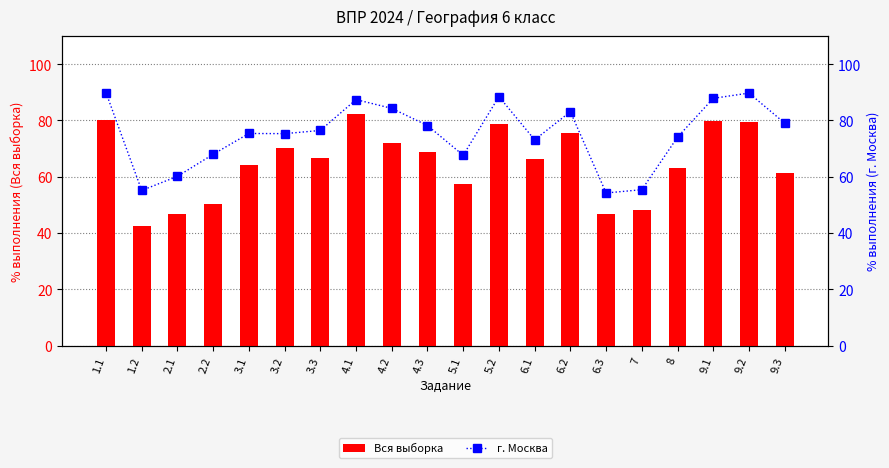

At which category is the sum across all series the highest?

1.1